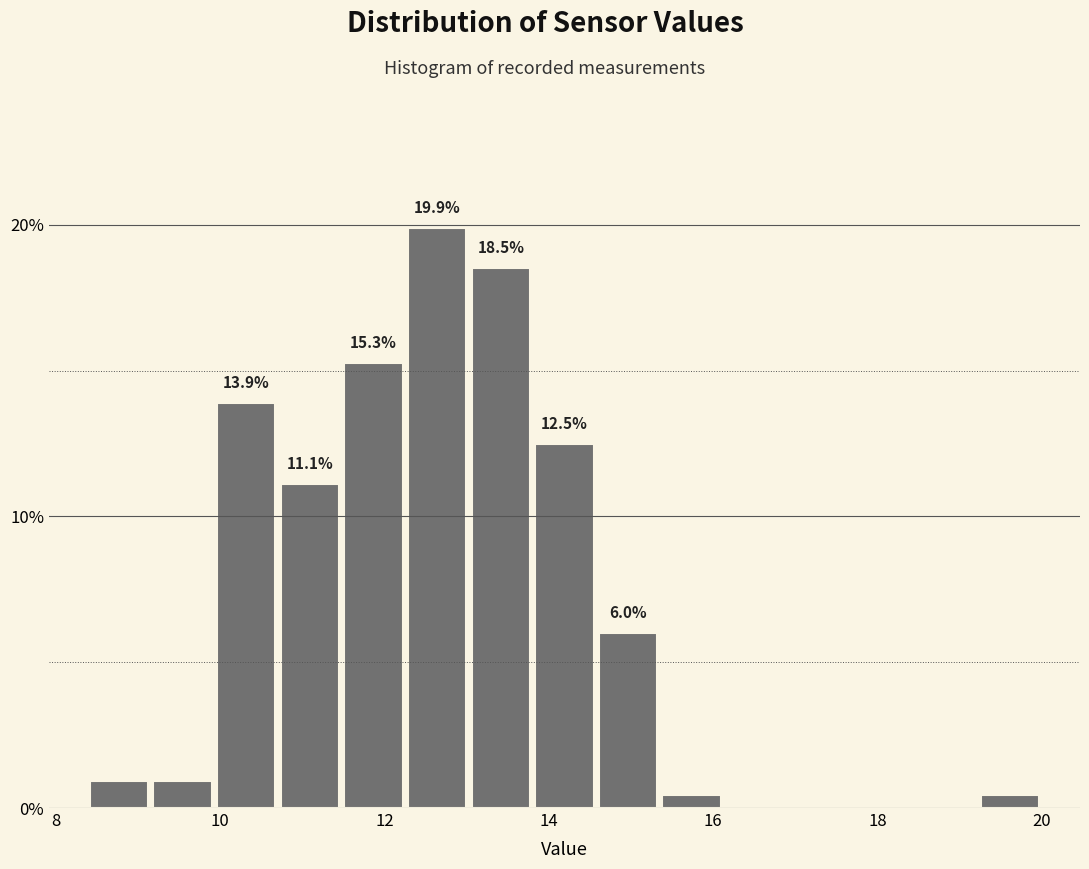

Read against the x-axis, roughly where is the centre of the tallest bar?

12.6